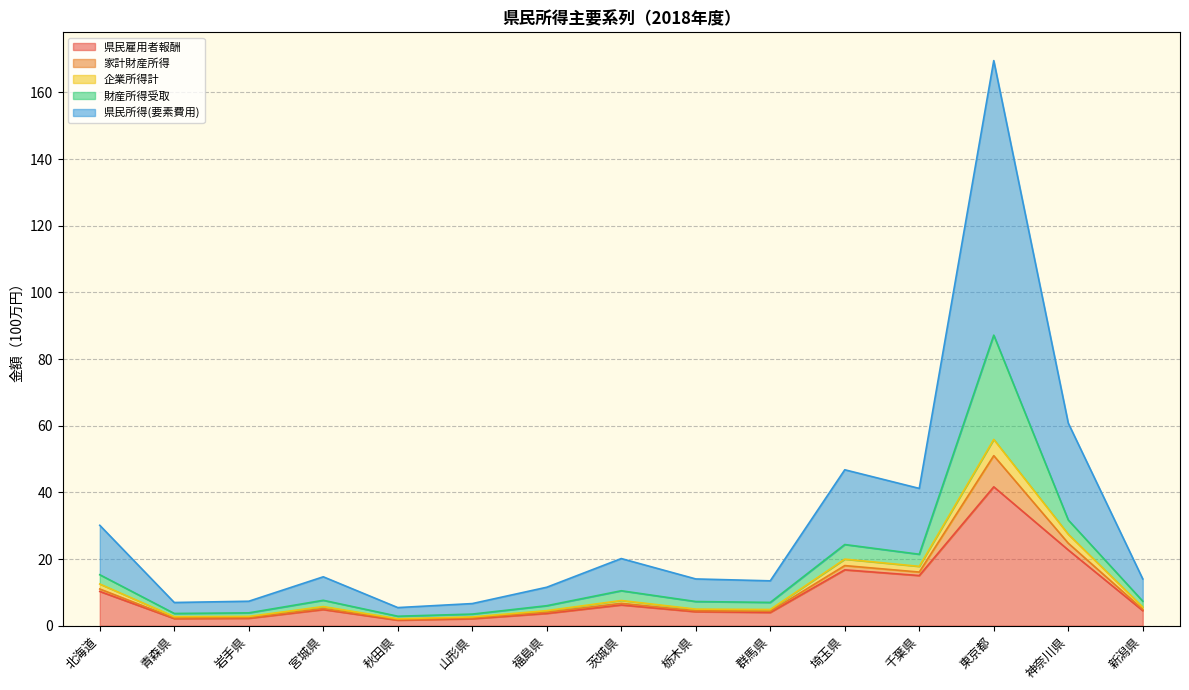

Rank the categories by 家計財産所得 value from lowest to highest.

秋田県, 山形県, 青森県, 岩手県, 福島県, 群馬県, 栃木県, 新潟県, 宮城県, 茨城県, 北海道, 千葉県, 埼玉県, 神奈川県, 東京都